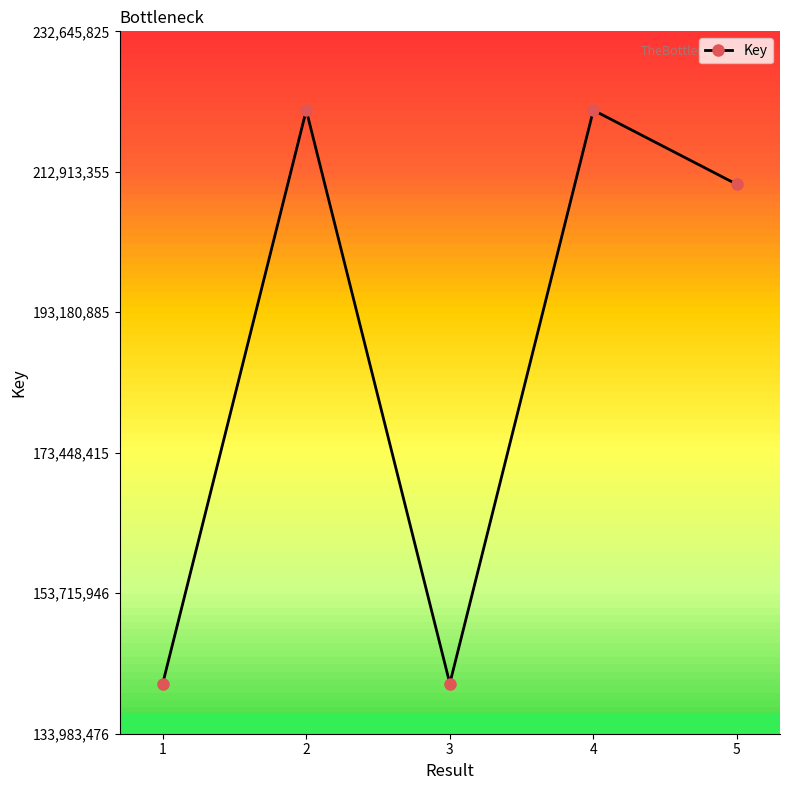

What is the ratio of the value at 1 to the value at 2?

0.6